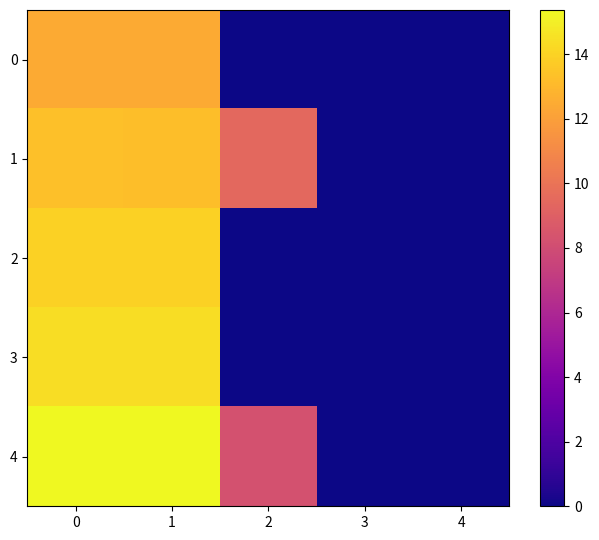

At how many categories does at least one series exceed 14?

2